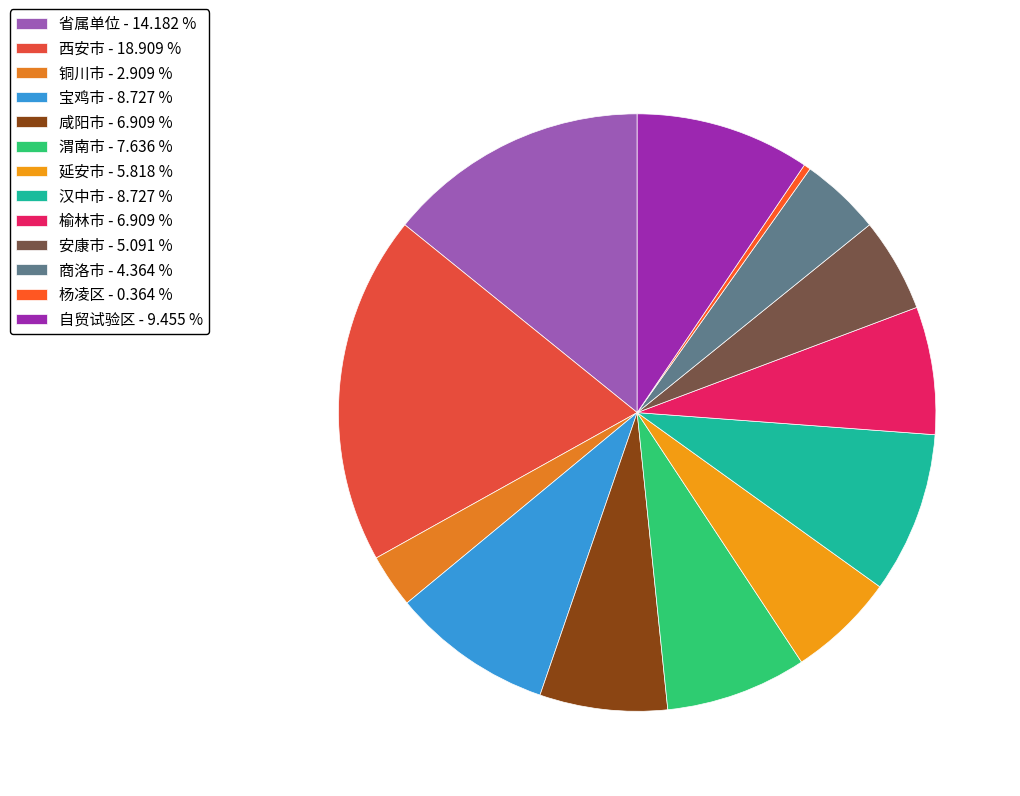

Is it true that 安康市 is 5% of the pie?

True